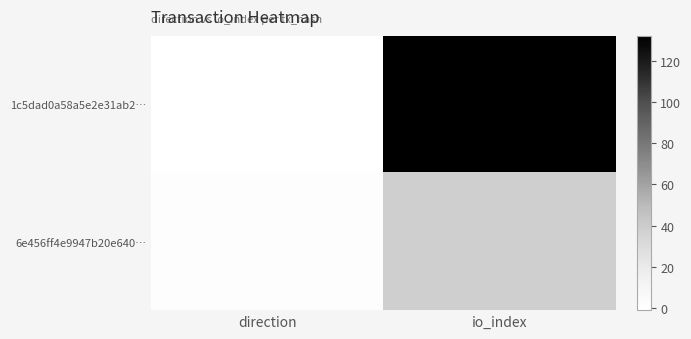

Reading left to right, list all the values displayed in this chart.

1c5dad0a58a5e2e31ab2…: direction=-1	io_index=132
6e456ff4e9947b20e640…: direction=1	io_index=38